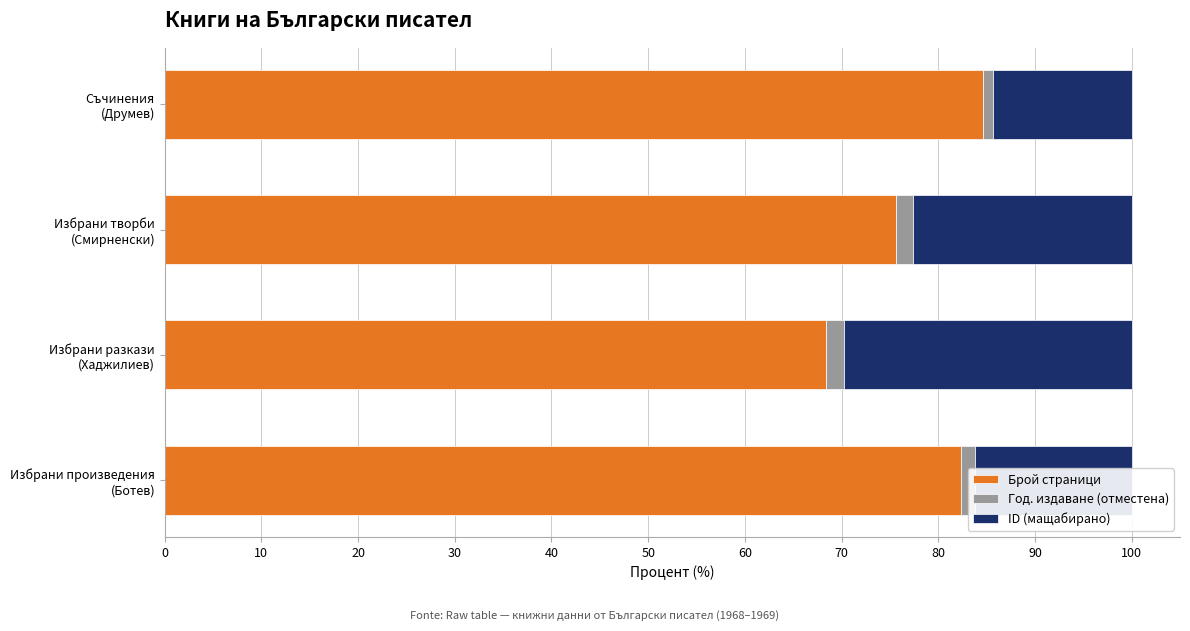

What is the average value of the Брой страници series?

77.8